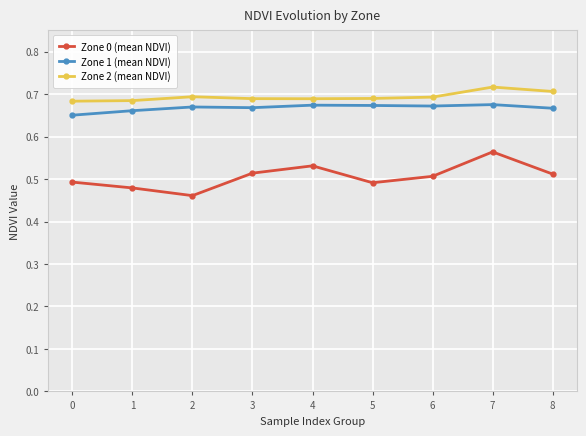

True or false: Zone 1 (mean NDVI) has a value of 0.7 at 2.

True